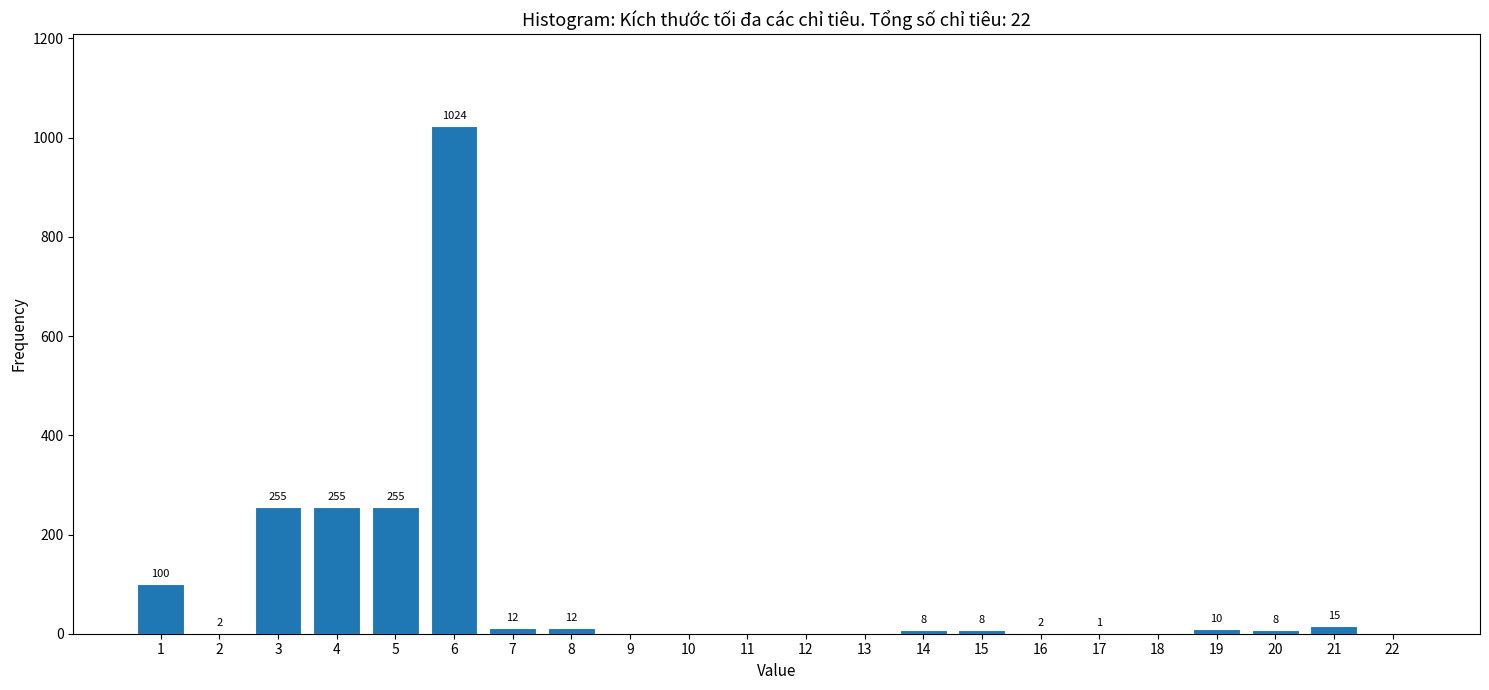

Reading right to left, transcribe all the data shown in this chart.

22=0	21=15	20=8	19=10	18=0	17=1	16=2	15=8	14=8	13=0	12=0	11=0	10=0	9=0	8=12	7=12	6=1024	5=255	4=255	3=255	2=2	1=100